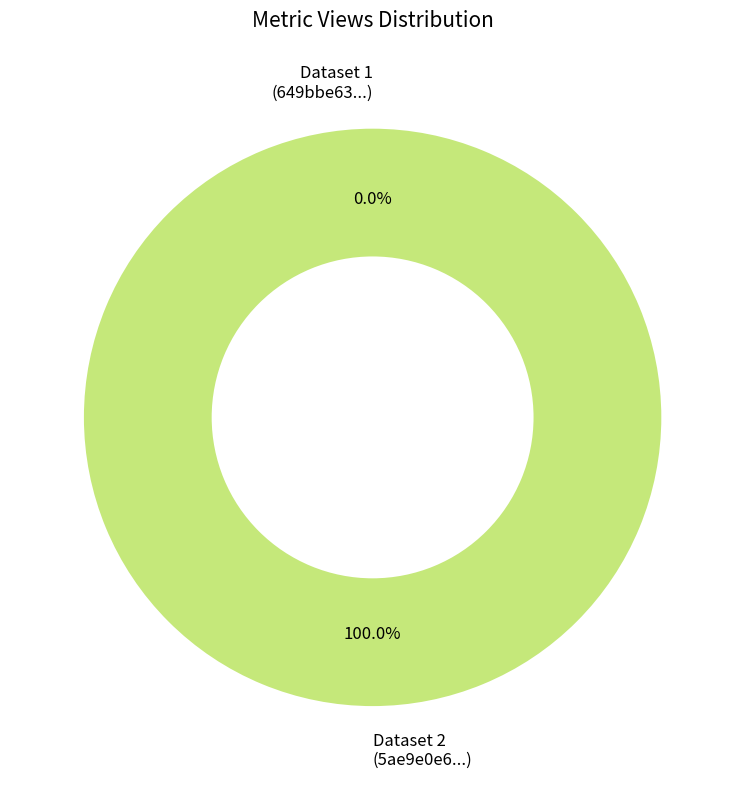

The 5ae9e0e6c8d8c9146b44ccf5 slice represents 94% of the pie. True or false?

False